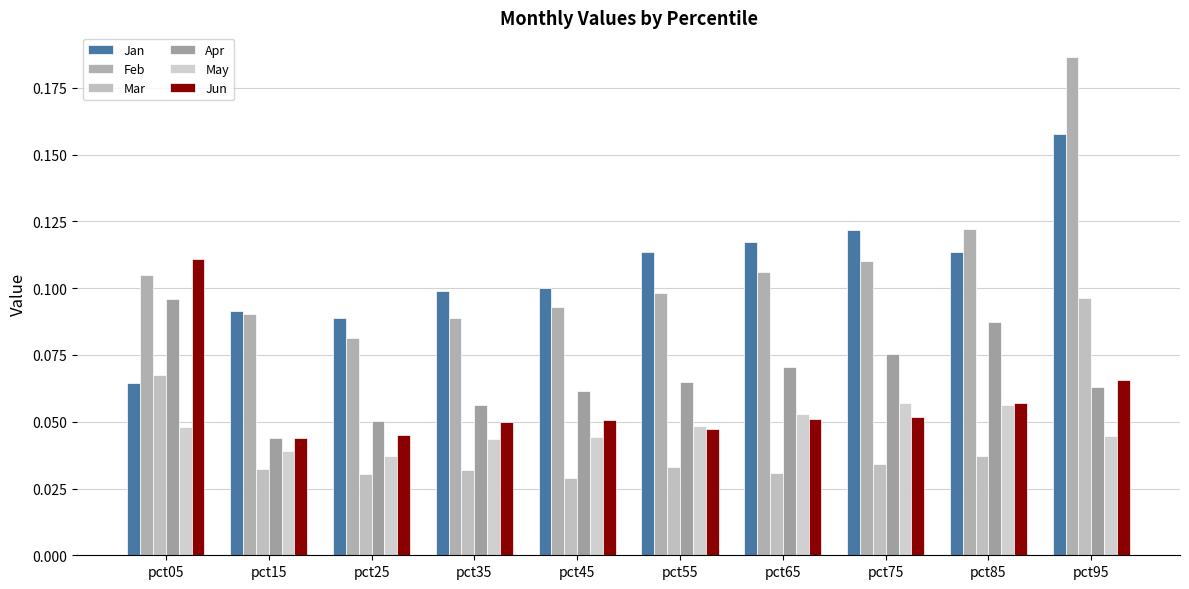

What is the difference between the maximum and minimum values in the Apr series?

0.1